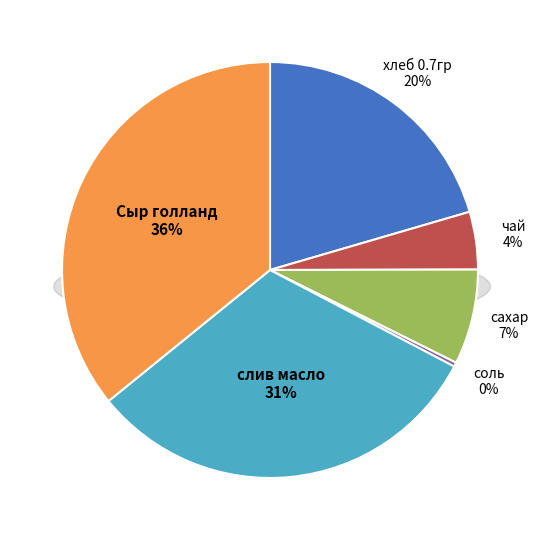

How many segments does this pie chart have?

6